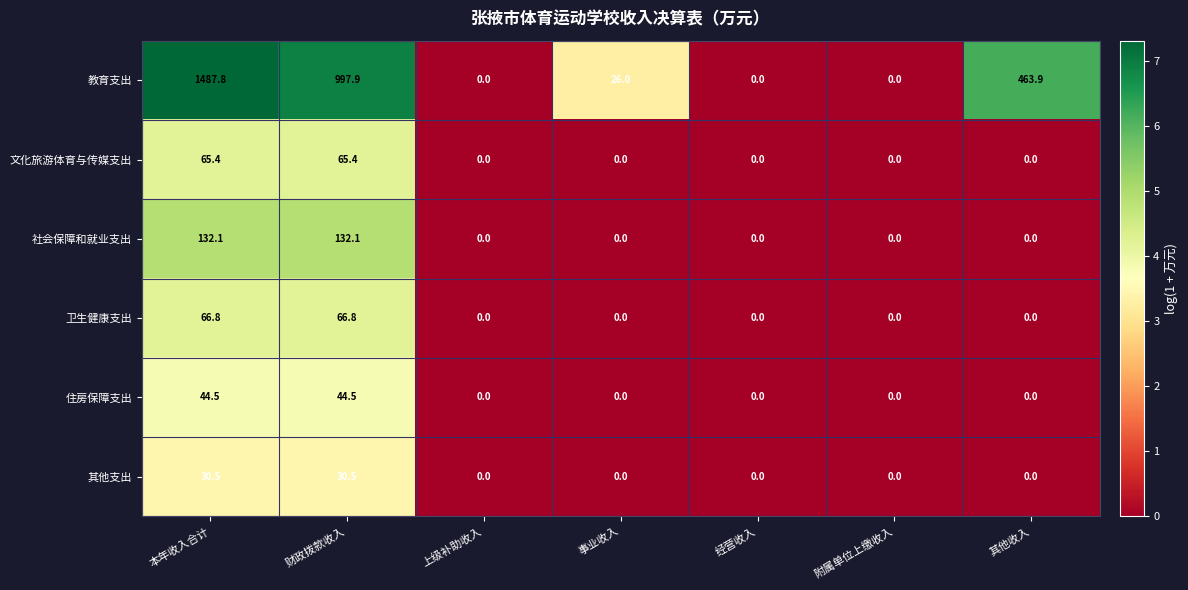

At how many categories does at least one series exceed 5?

4